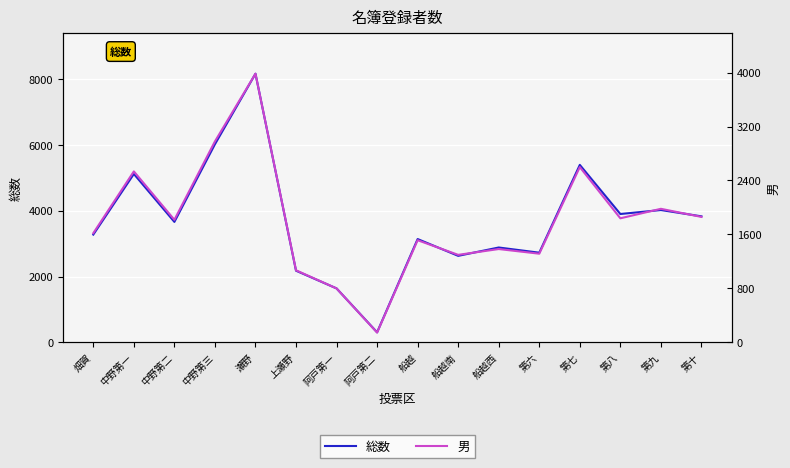

What is the label of the 10th point from the right?

阿戸第一